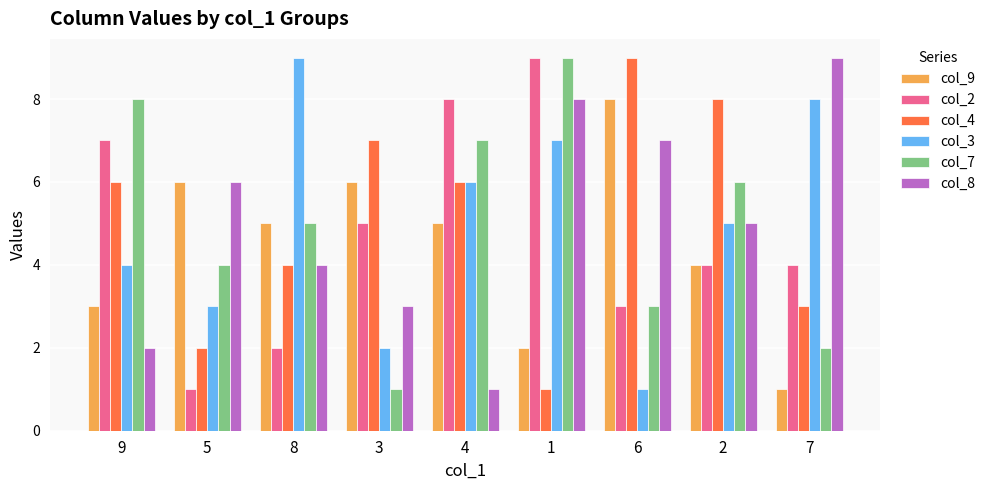

Reading left to right, what are all the values shown in this chart?

col_9: 9=3	5=6	8=5	3=6	4=5	1=2	6=8	2=4	7=1
col_2: 9=7	5=1	8=2	3=5	4=8	1=9	6=3	2=4	7=4
col_4: 9=6	5=2	8=4	3=7	4=6	1=1	6=9	2=8	7=3
col_3: 9=4	5=3	8=9	3=2	4=6	1=7	6=1	2=5	7=8
col_7: 9=8	5=4	8=5	3=1	4=7	1=9	6=3	2=6	7=2
col_8: 9=2	5=6	8=4	3=3	4=1	1=8	6=7	2=5	7=9